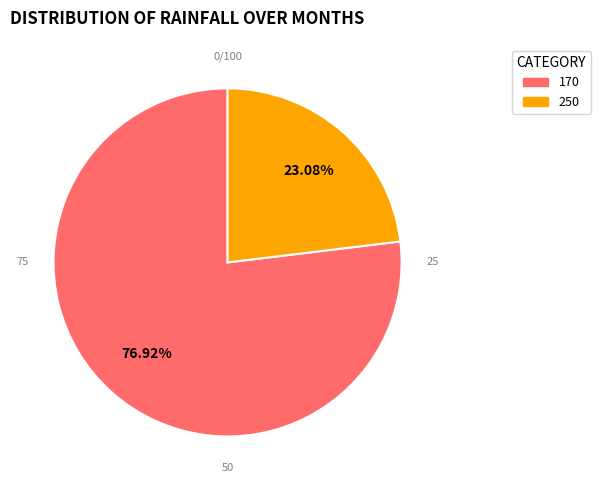

The 250 slice represents 23% of the pie. True or false?

True